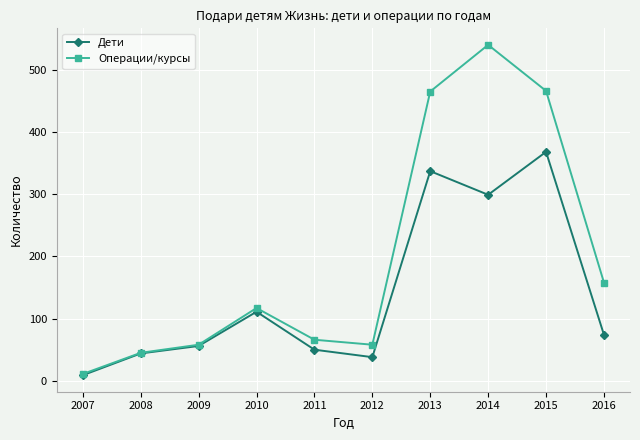

At 2015, list the series in order from largest to smallest.

Операции/курсы, Дети